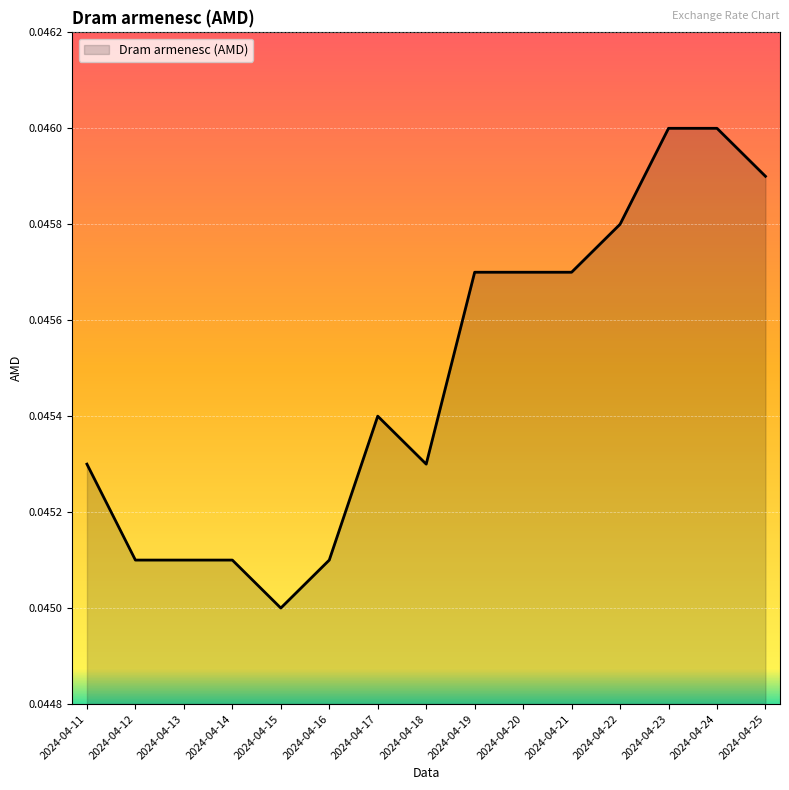

Between 2024-04-20 and 2024-04-24, which is larger?

2024-04-24